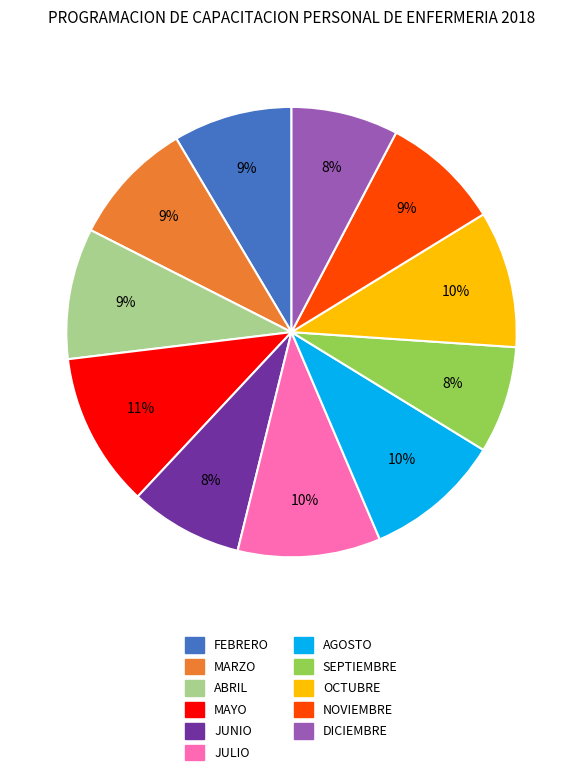

Which has a higher value, JUNIO or MAYO?

MAYO